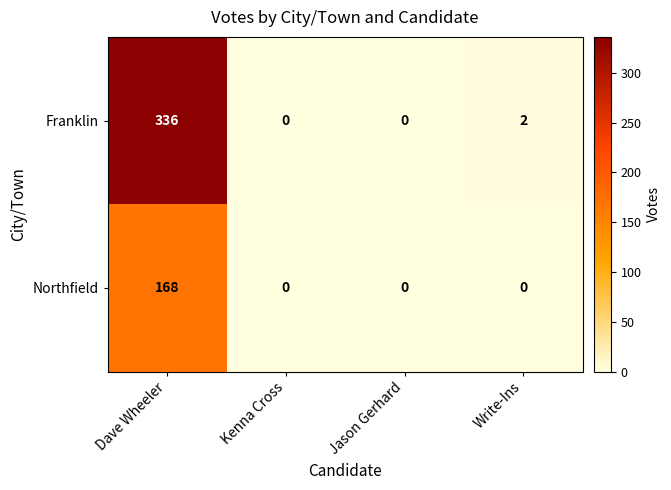

How many data points does each series have?

4